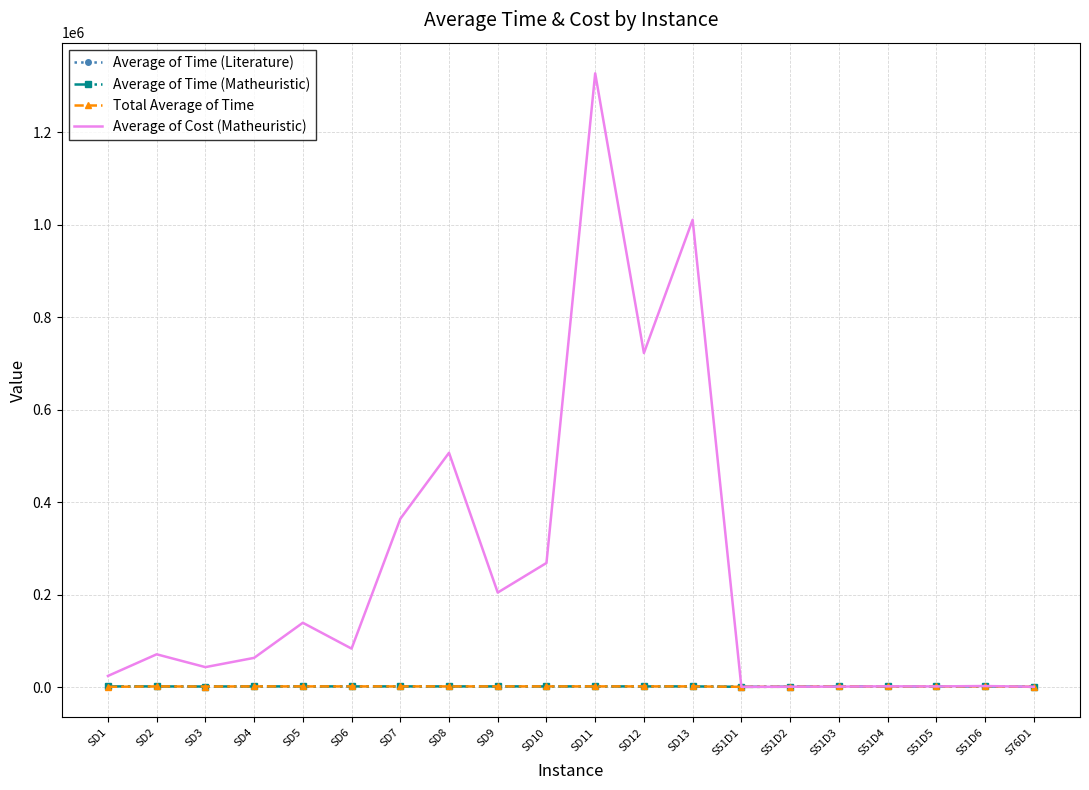

What are all the series names shown in the legend?

Average of Time (Literature), Average of Time (Matheuristic), Total Average of Time, Average of Cost (Matheuristic)